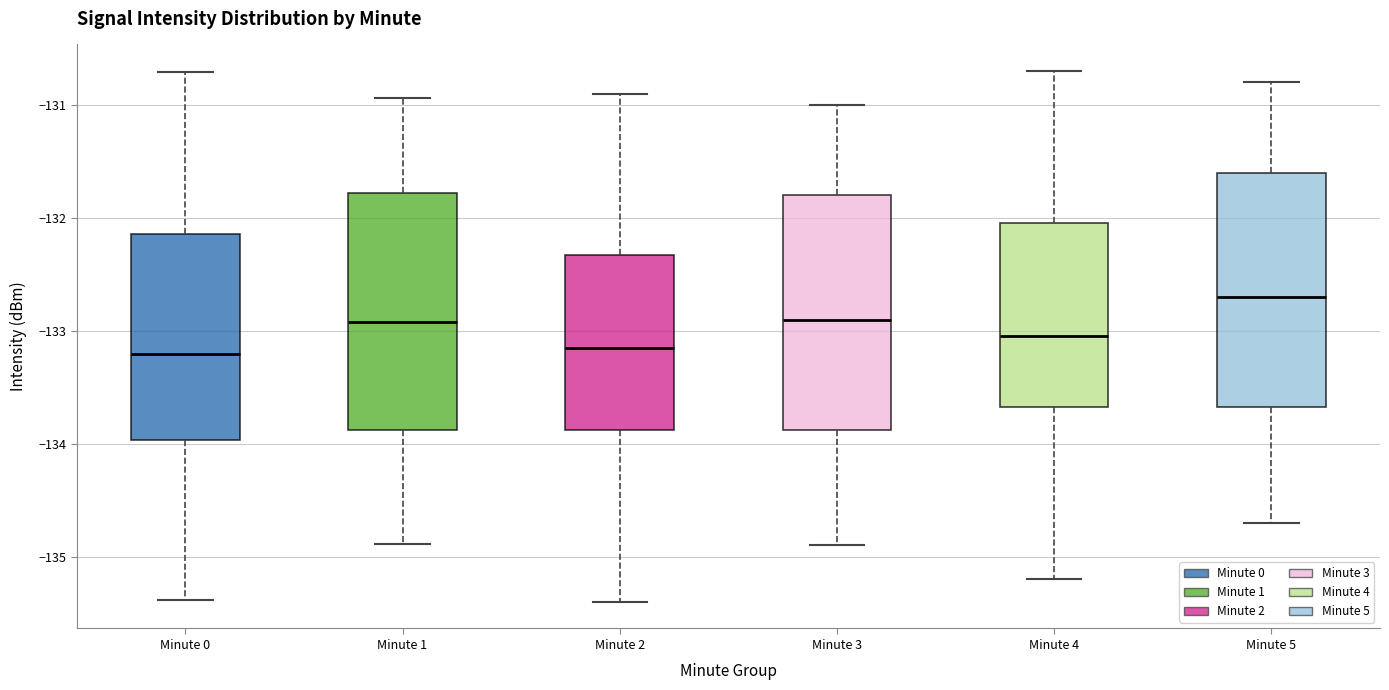

Where does the lower whisker of the box for Minute 3 end on the y-axis? The values are not printed on the chart, so give them approximately, as read against the axis.

-134.9